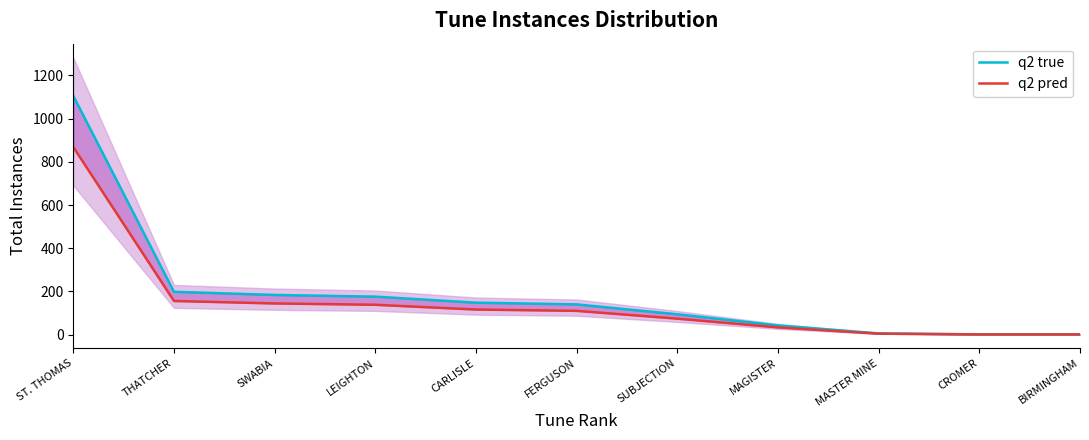

What is the value of the q2 true point at the 6th from the left?

140.0